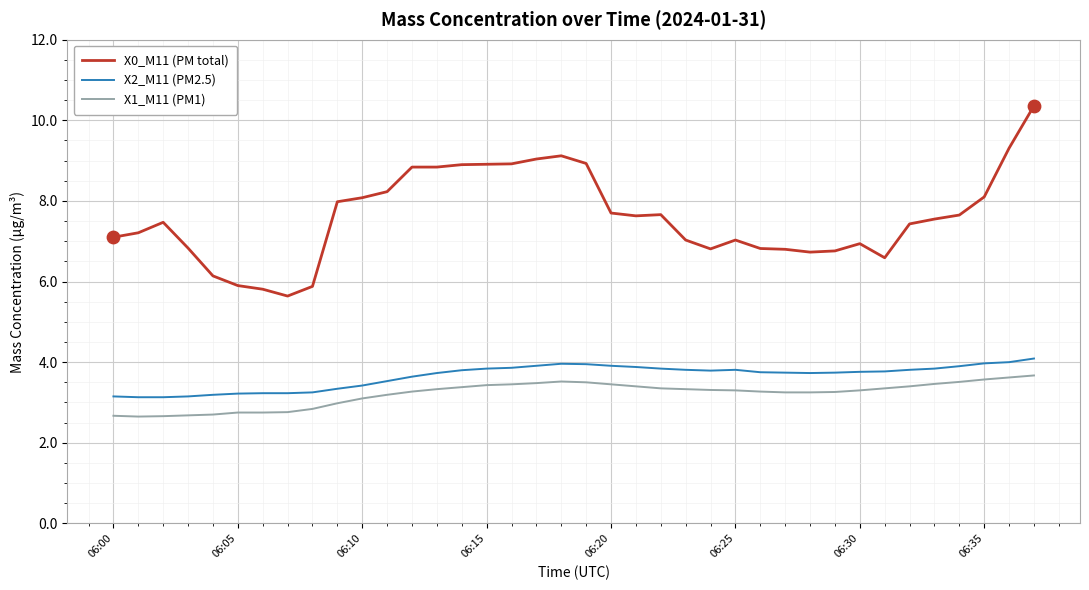

At how many categories does at least one series exceed 5?

38